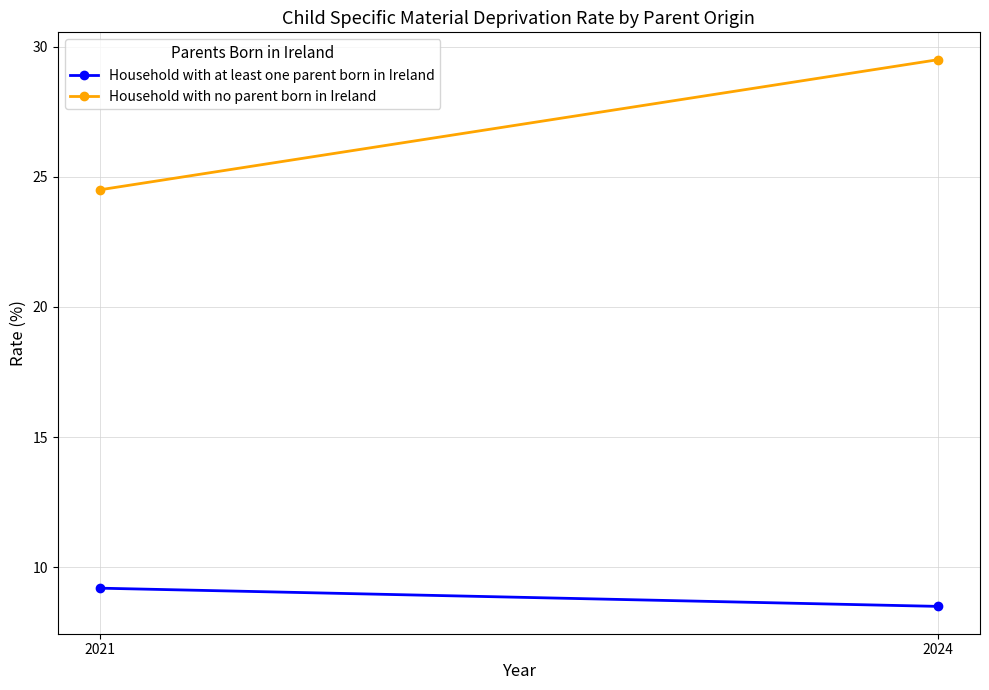

What is the value of the Household with at least one parent born in Ireland point at the 1st from the left?

9.2